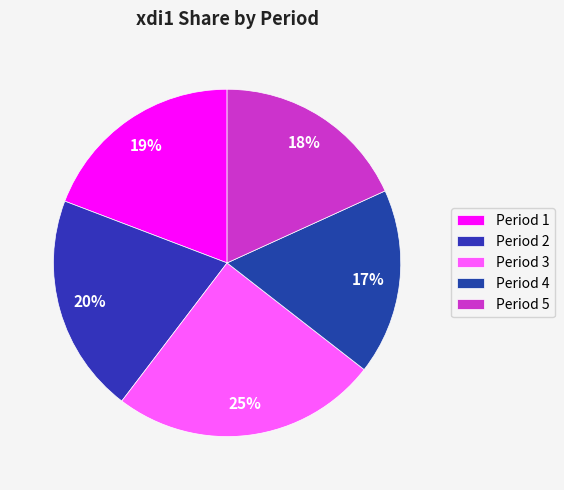

Which slice is the smallest?

Period 4